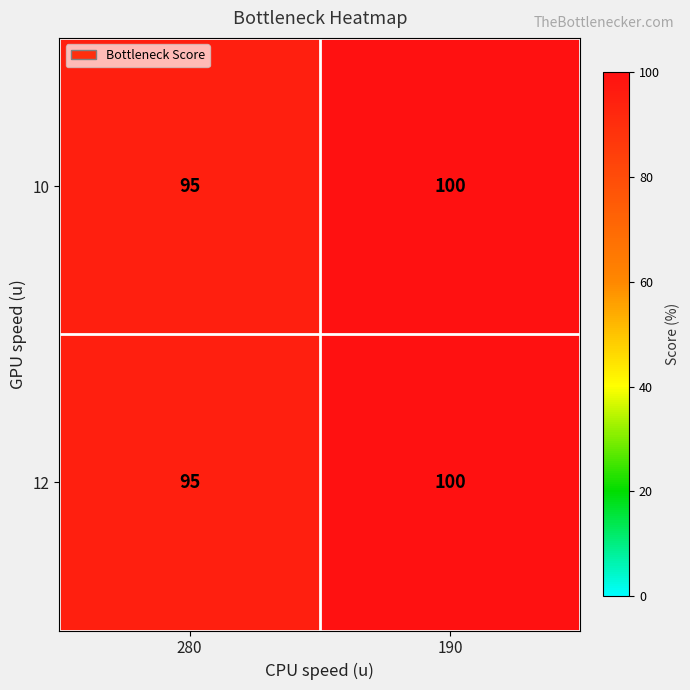

Reading left to right, list all the values displayed in this chart.

10: 280=95	190=100
12: 280=95	190=100